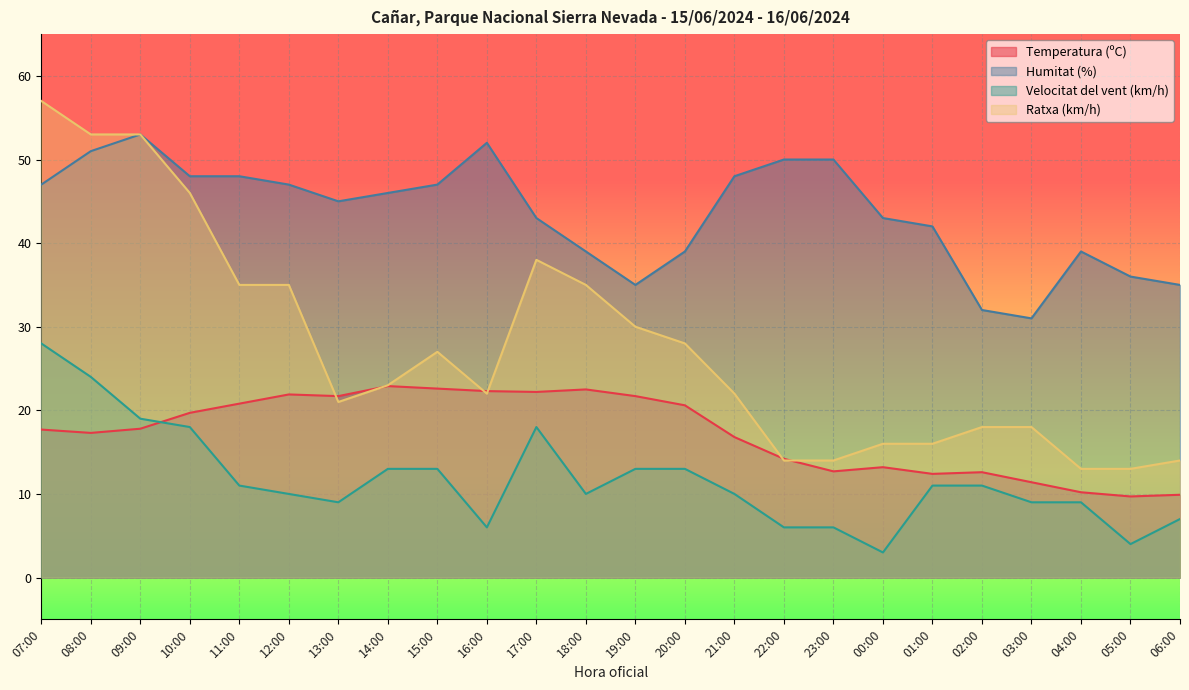

What is the minimum value for Velocitat del vent (km/h)?

3.0